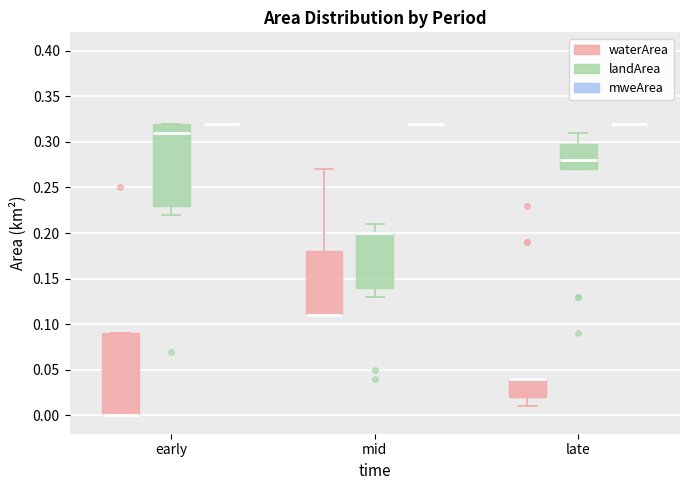

Reading left to right, transcribe this box plot: for each box, give where its median line is, the range the box spans, and where its two whiskers end, as read against the y-axis. The values are not printed on the chart, so give them approximately, as read against the axis.

early (waterArea): median 0.00 (drawn on the box's lower edge), box 0.00 to 0.09, whiskers 0.00 to 0.09
early (landArea): median 0.31, box 0.23 to 0.32, whiskers 0.22 to 0.32
early (mweArea): box collapsed to a line at 0.32, whiskers 0.32 to 0.32
mid (waterArea): median 0.11 (drawn on the box's lower edge), box 0.11 to 0.18, whiskers 0.11 to 0.27
mid (landArea): median 0.20 (drawn on the box's upper edge), box 0.14 to 0.20, whiskers 0.13 to 0.21
mid (mweArea): box collapsed to a line at 0.32, whiskers 0.32 to 0.32
late (waterArea): median 0.04 (drawn on the box's upper edge), box 0.02 to 0.04, whiskers 0.01 to 0.04
late (landArea): median 0.28, box 0.27 to 0.30, whiskers 0.27 to 0.31
late (mweArea): box collapsed to a line at 0.32, whiskers 0.32 to 0.32